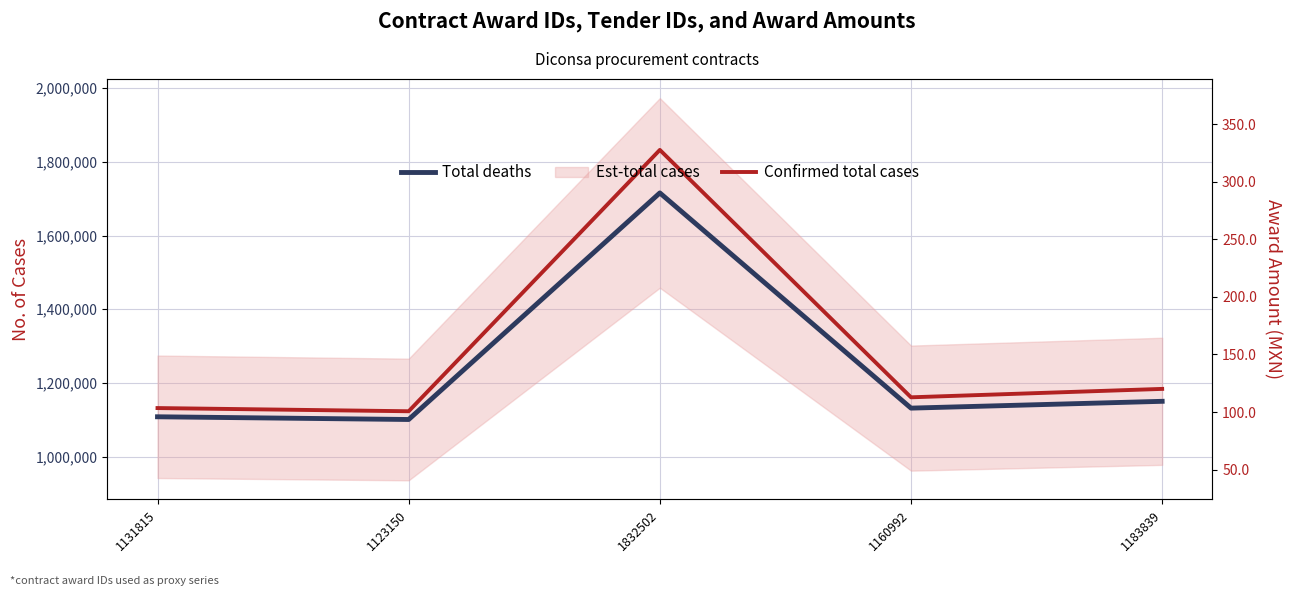

Which series has the largest total across all categories?

Confirmed total cases